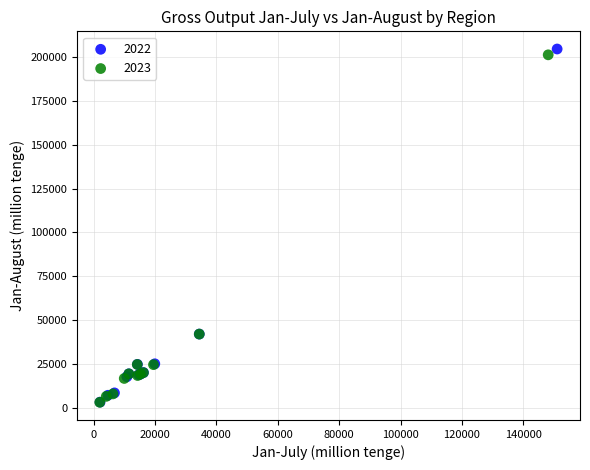

Which series has the largest Y range (max minus min)?

2022